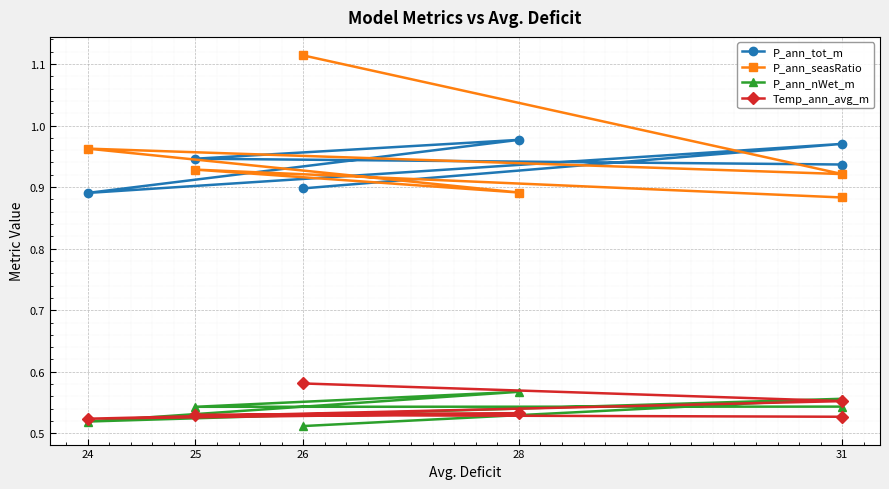

At how many categories does at least one series exceed 0?

6